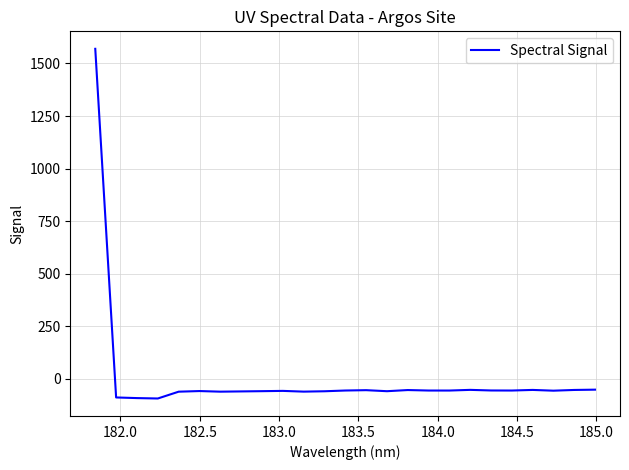

What is the difference between the maximum and minimum values?

1664.0